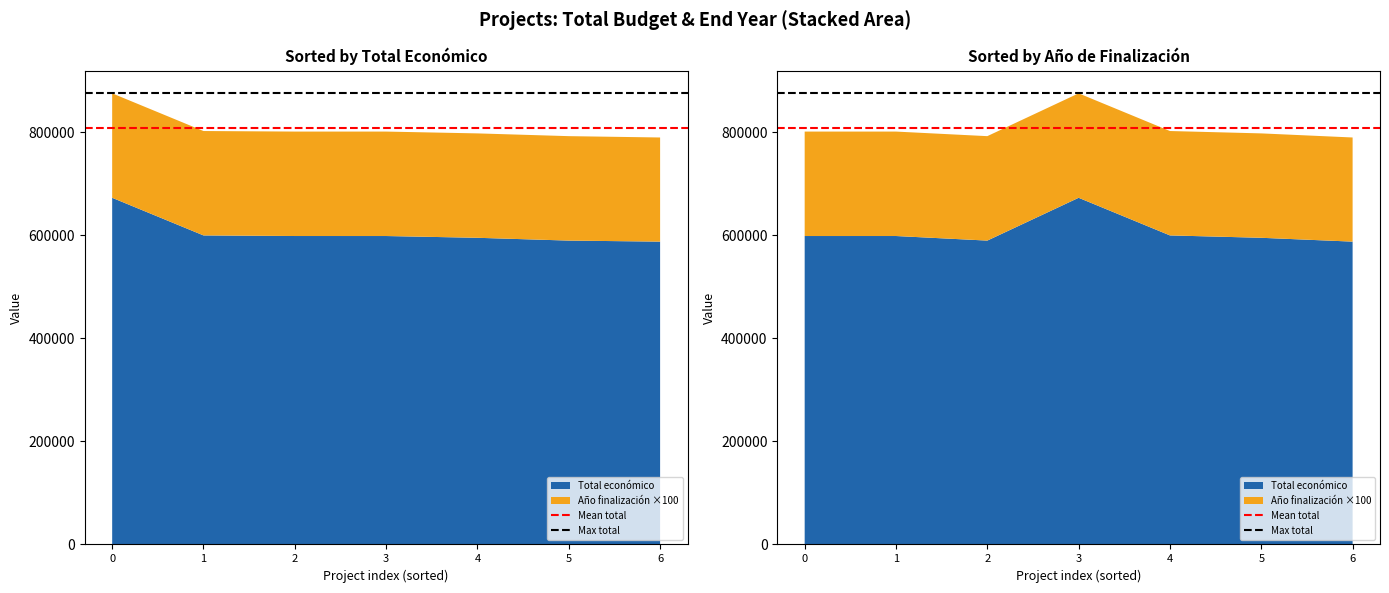

Reading left to right, what are all the values shown in this chart?

Mean total: 0=808647.1	1=808647.1
Max total: 0=875507.0	1=875507.0